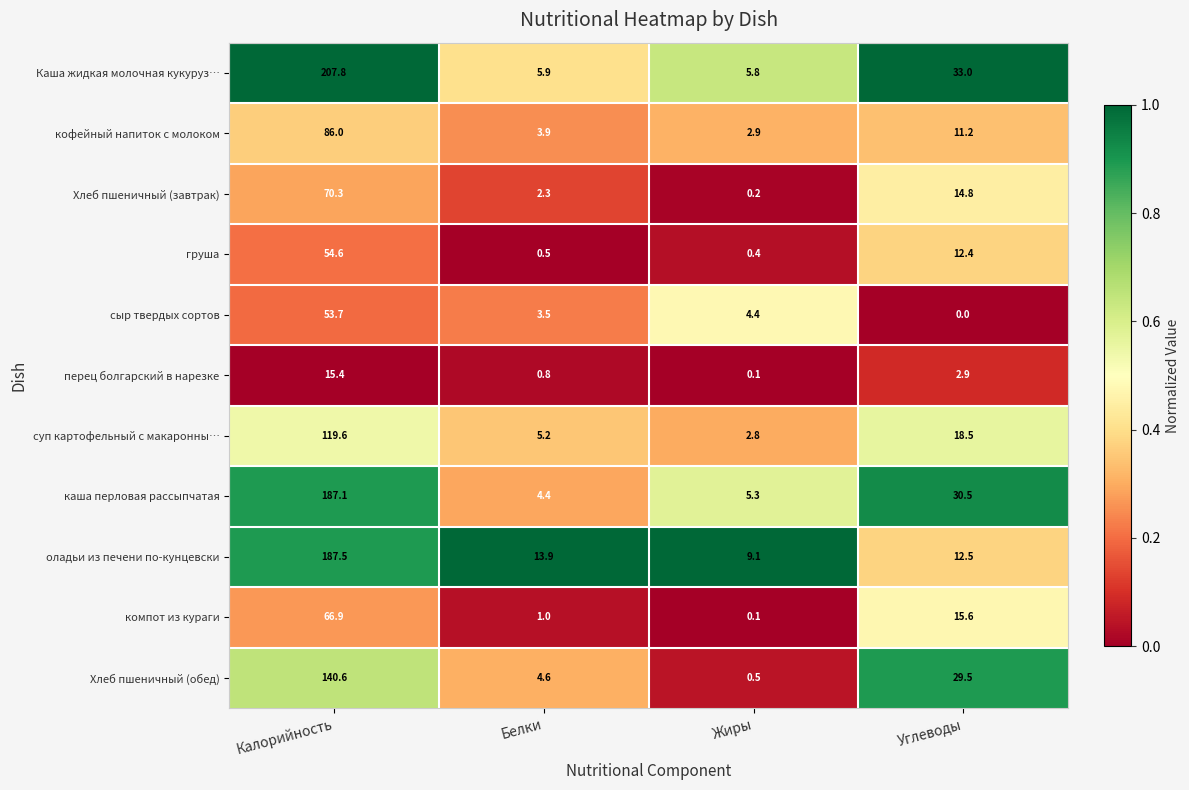

What is the total value across all series at Белки?

46.0